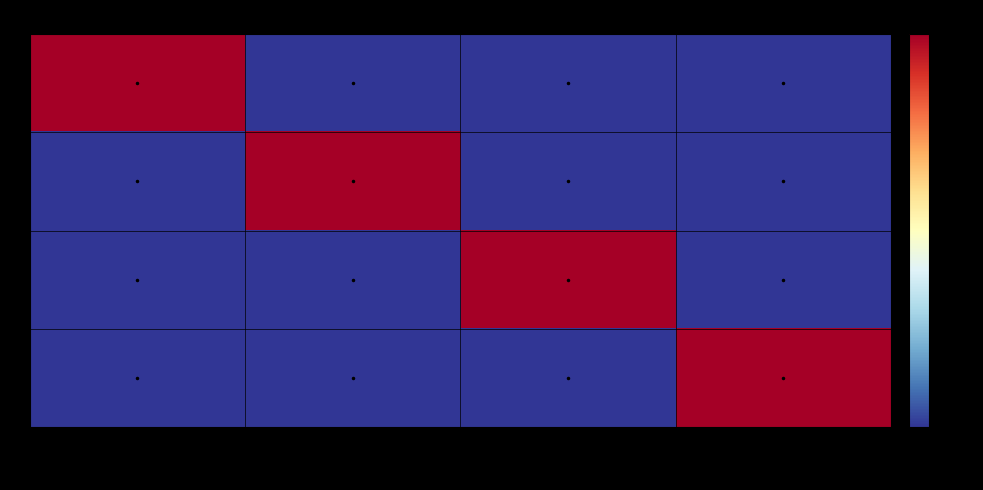

Count the number of categories in the chart.

4